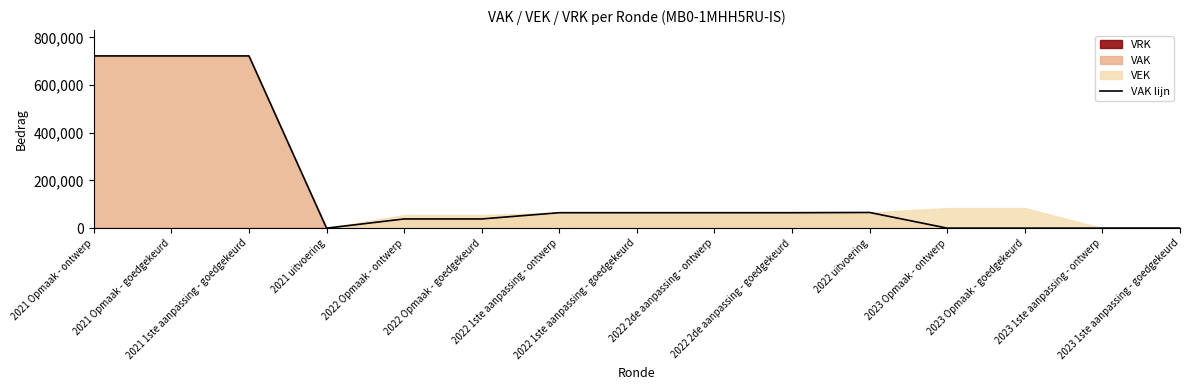

What is the label of the 15th point from the left?

2023 1ste aanpassing - goedgekeurd